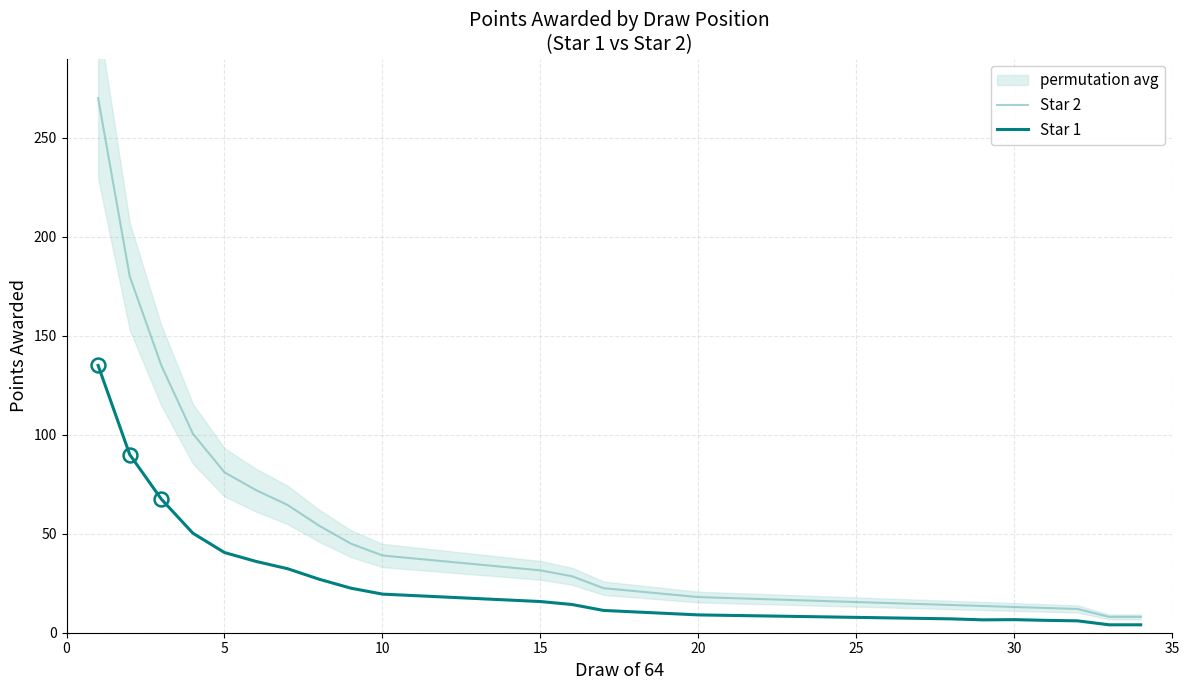

What is the maximum value for Star 1?

135.0